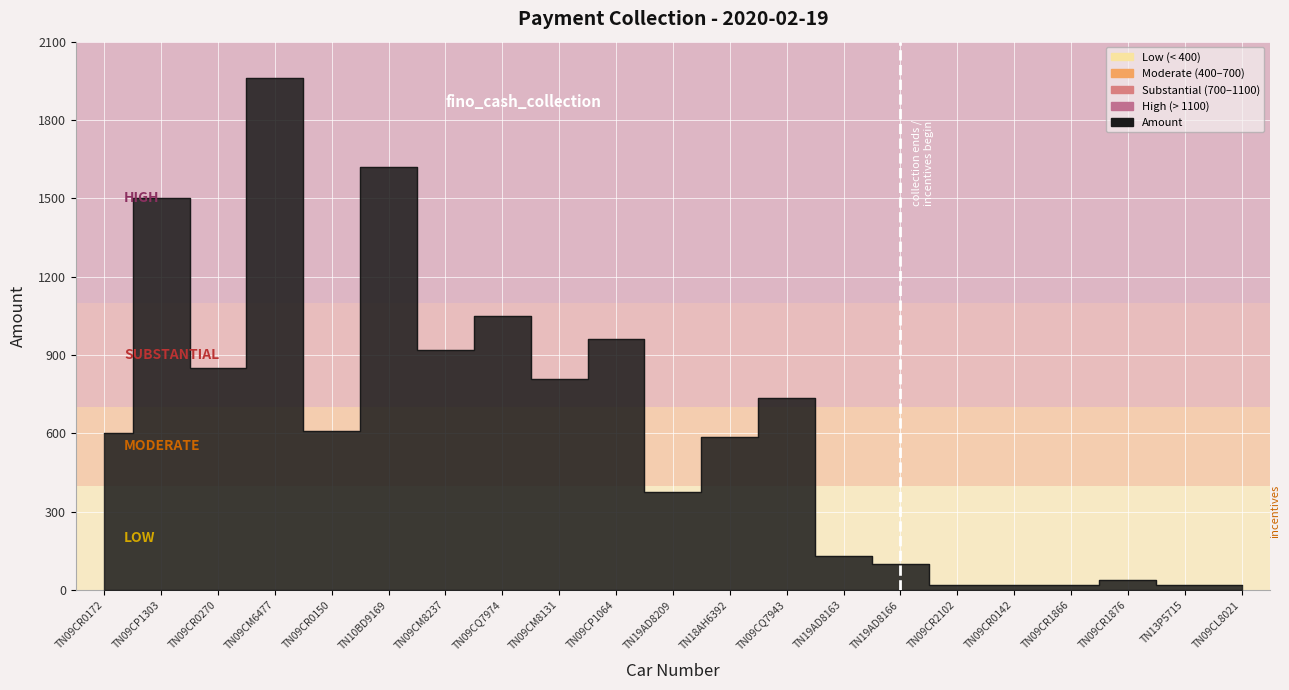

True or false: the data shows 121 at TN19AD8209.

False